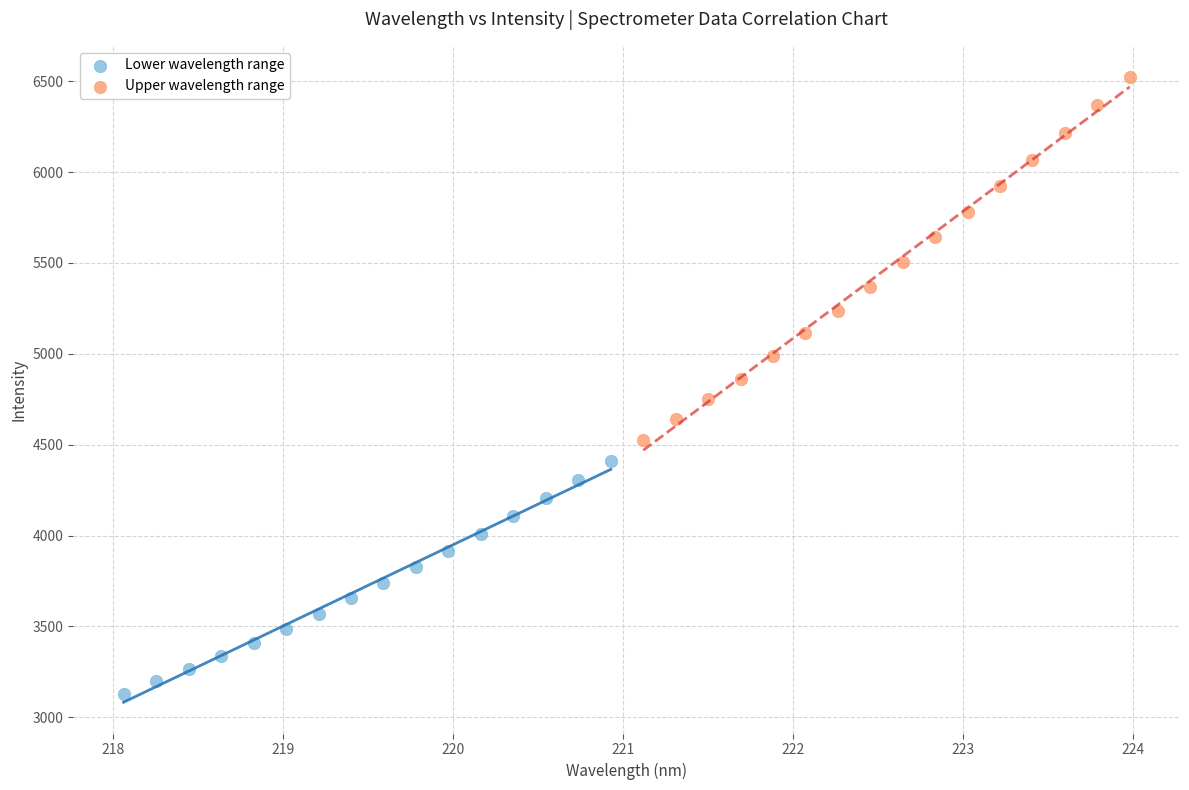

Which series contains the highest Y value?

Upper wavelength range